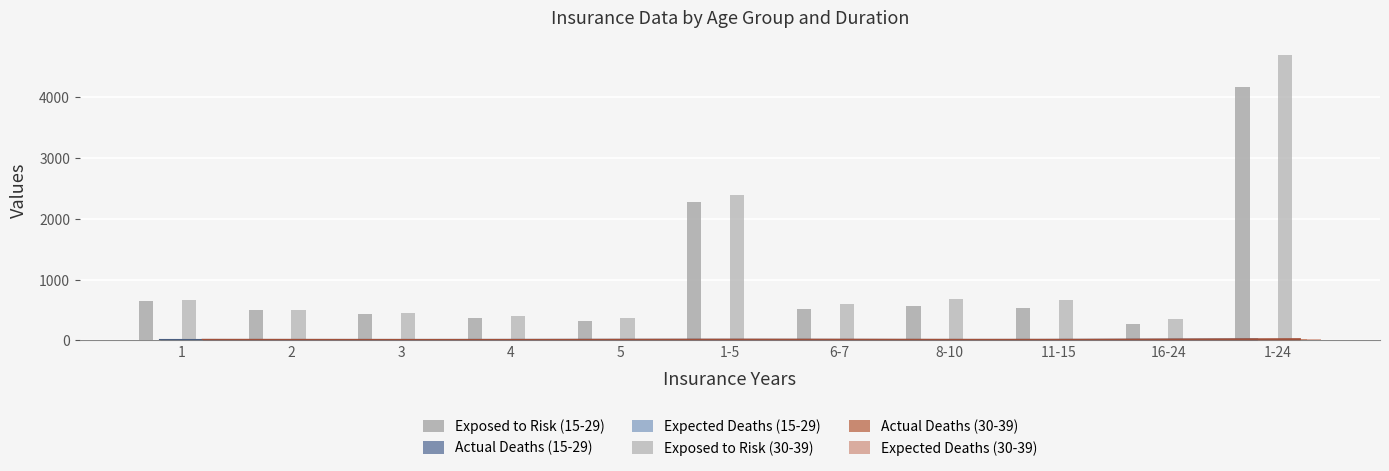

What position from the left is 3?

3